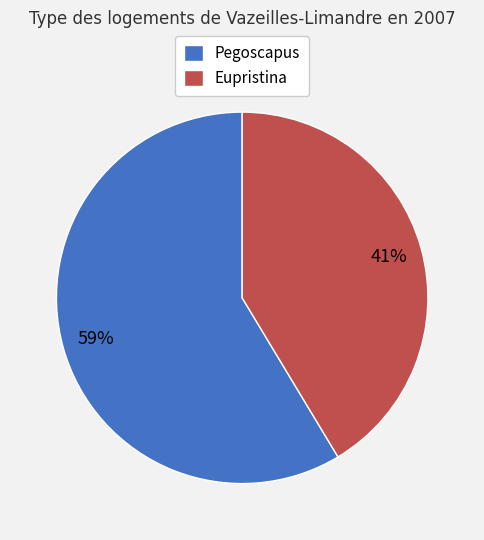

Rank the categories by value from highest to lowest.

Pegoscapus, Eupristina